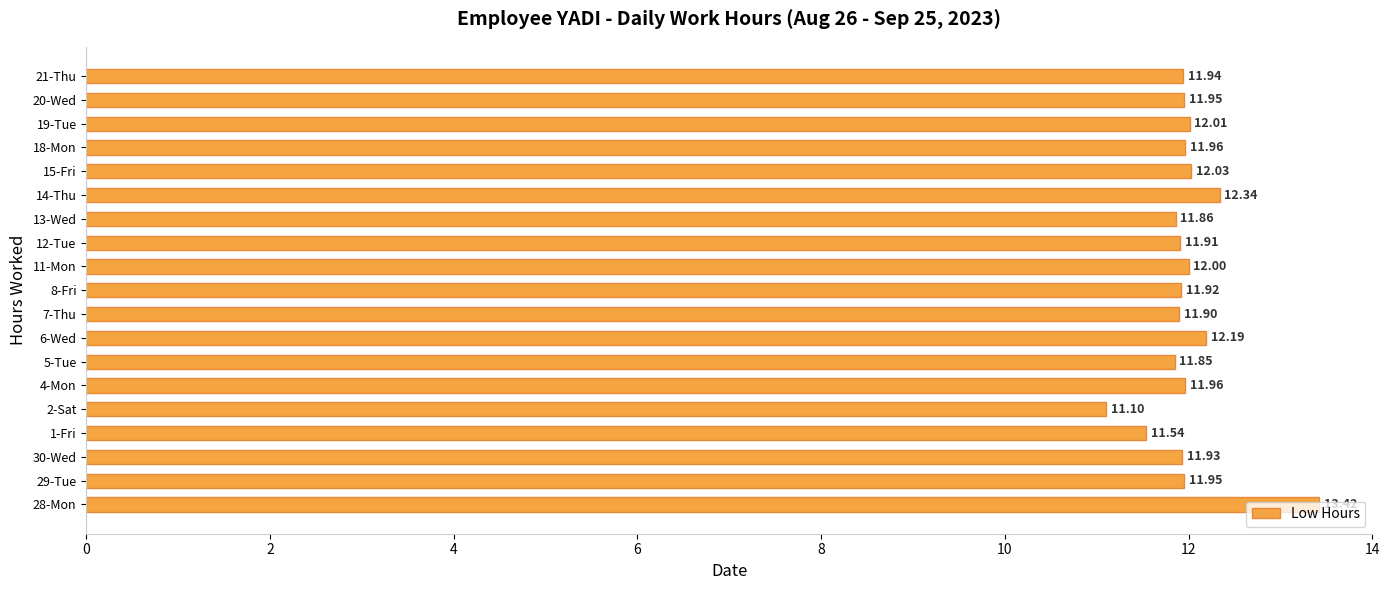

What is the minimum value shown in the chart?

11.1